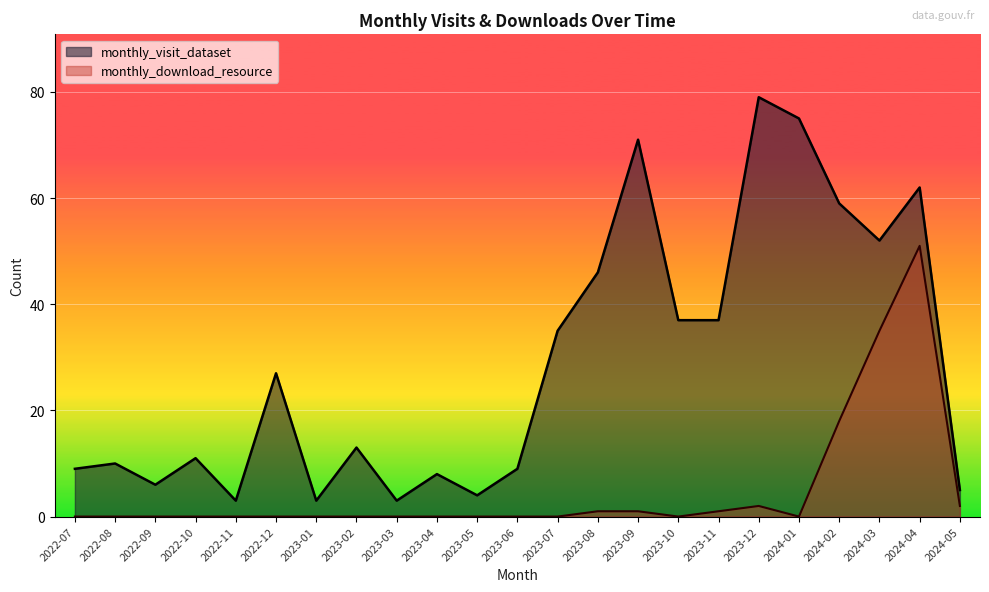

Which series has the widest spread of values?

monthly_visit_dataset